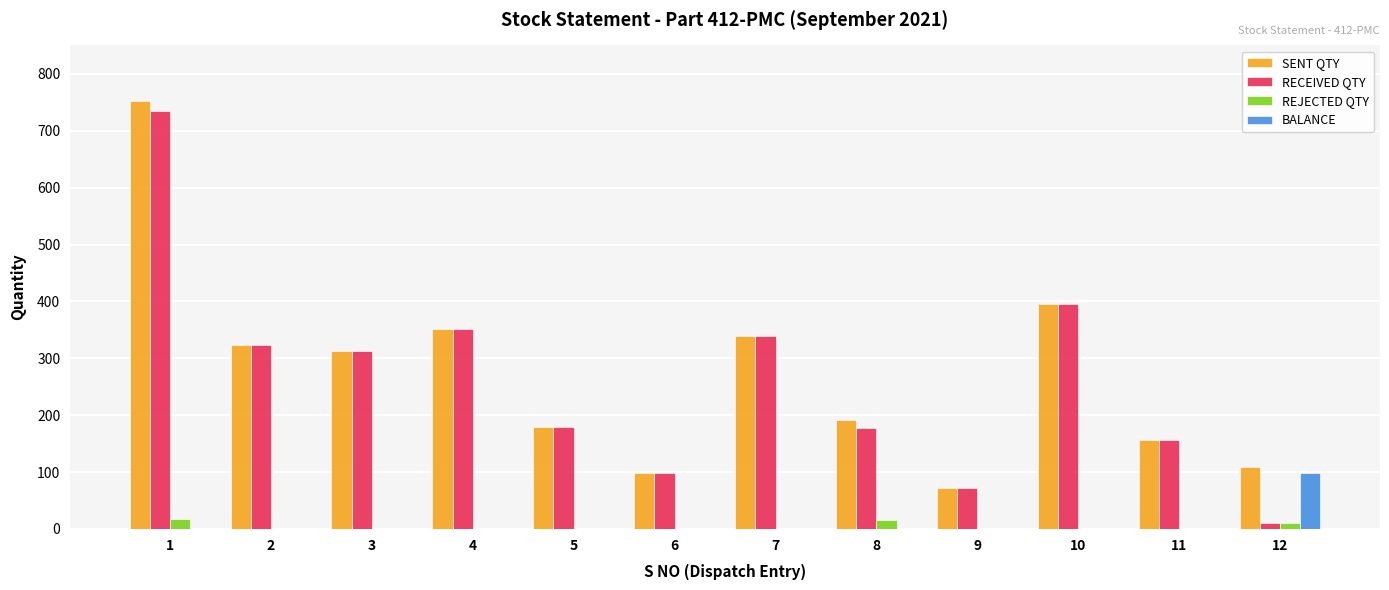

What is the spread (max minus min) of values at 3?

312